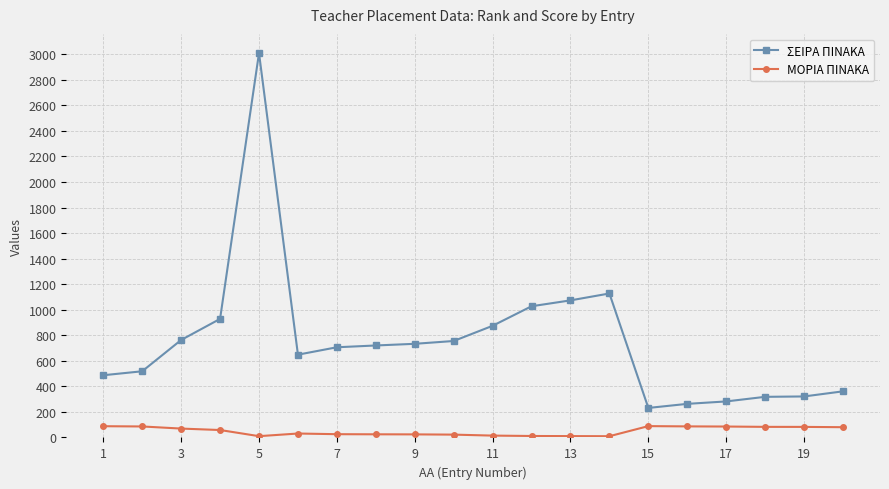

How many data points in ΣΕΙΡΑ ΠΙΝΑΚΑ are less than 720?

10